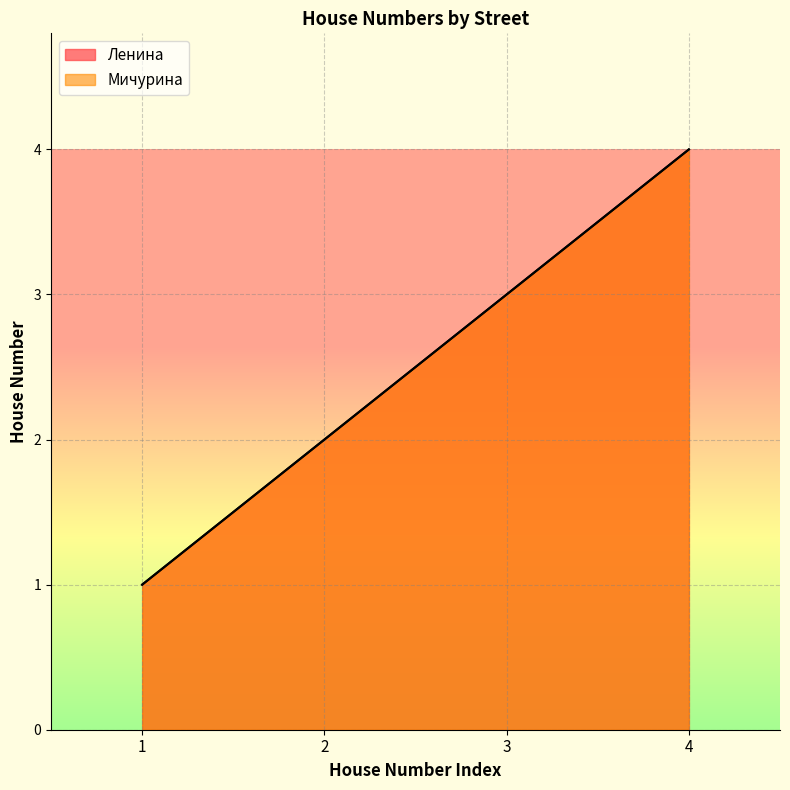

How many distinct data groups are displayed?

2